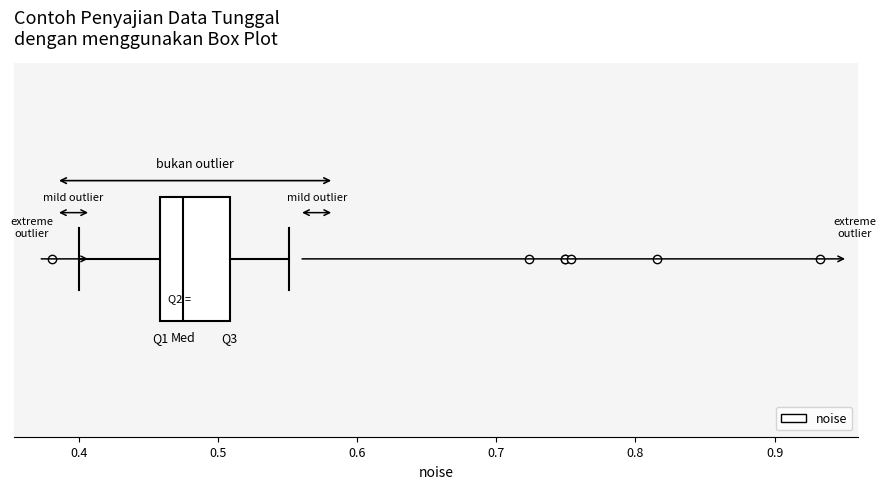

Where does the median line of the box sit on the x-axis? The values are not printed on the chart, so give them approximately, as read against the axis.

0.48